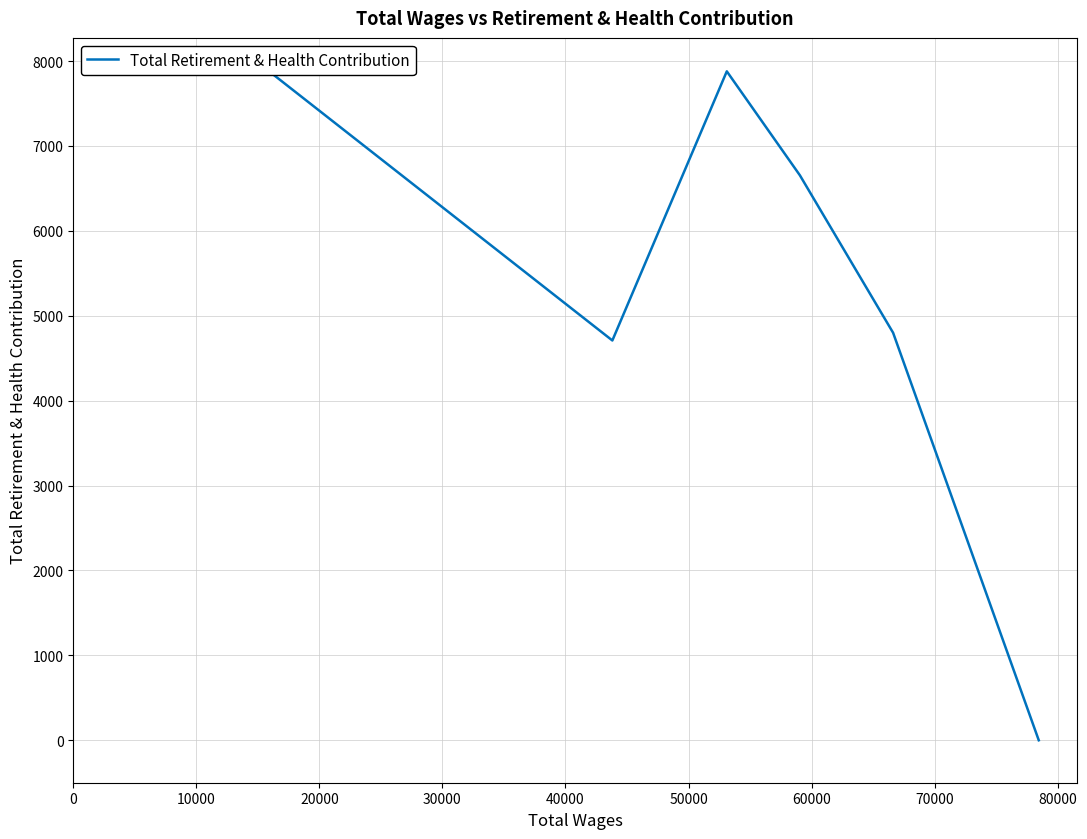

True or false: the data has more than 0 interior local peaks.

True